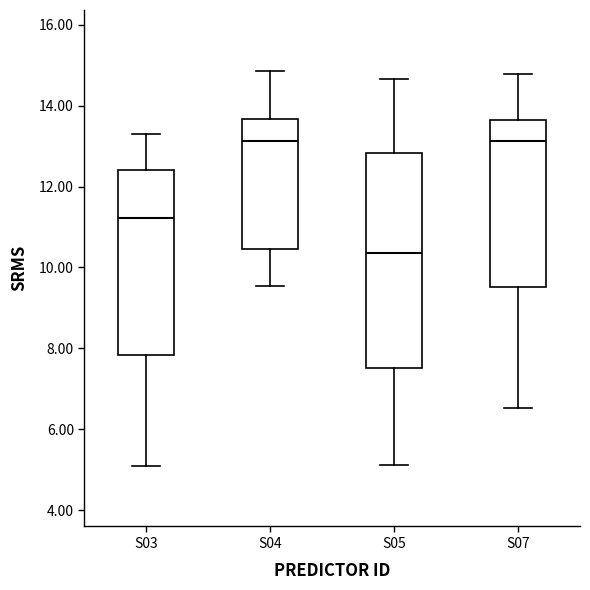

Where does the median line of the box for S04 sit on the y-axis? The values are not printed on the chart, so give them approximately, as read against the axis.

13.2